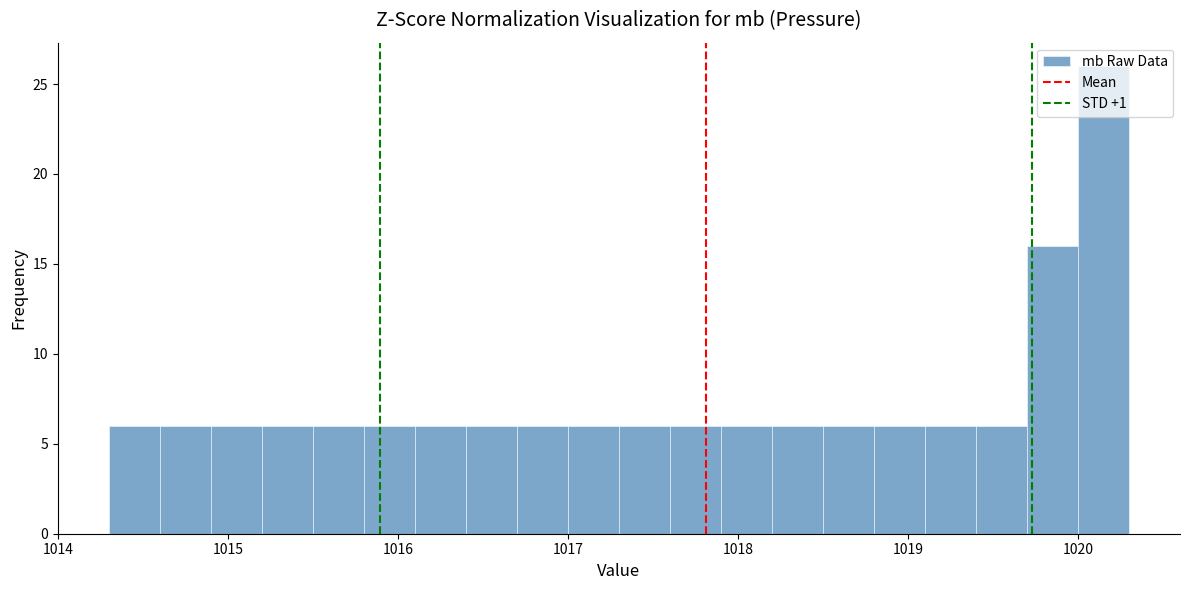

Around what value on the x-axis is the tallest bar? Give the approximate position of its centre, as read against the axis.

1020.2